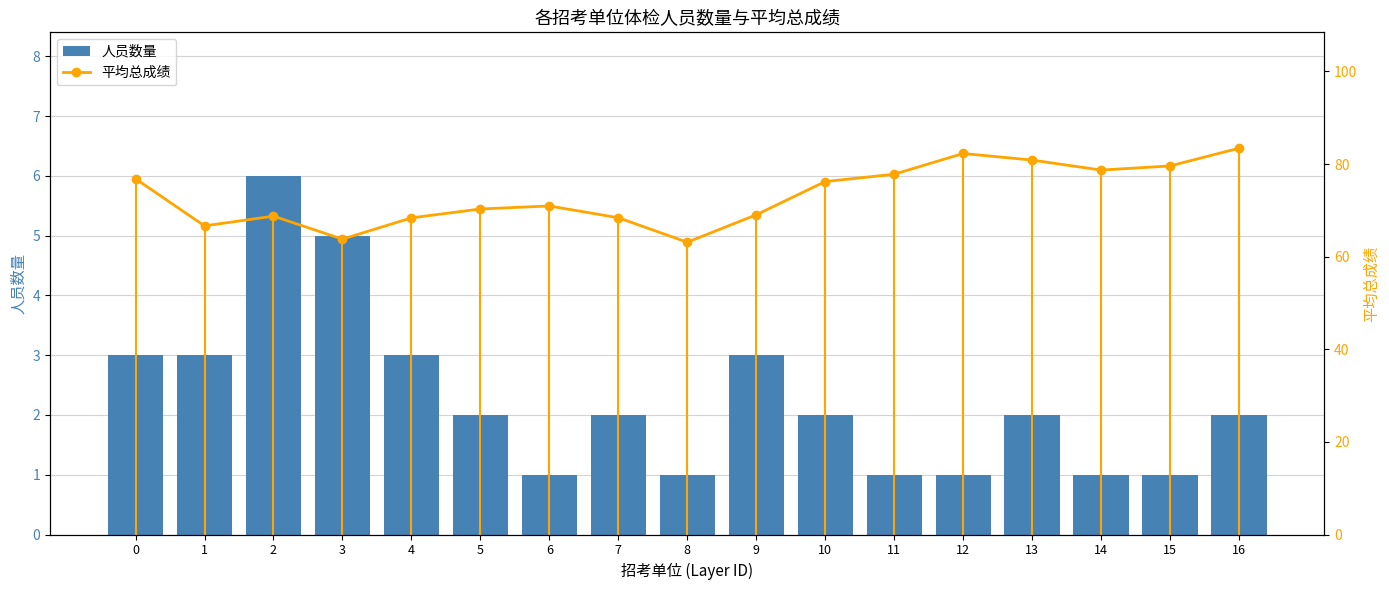

Reading right to left, transcribe all the data shown in this chart.

人员数量: 2.0	1.0	1.0	2.0	1.0	1.0	2.0	3.0	1.0	2.0	1.0	2.0	3.0	5.0	6.0	3.0	3.0
平均总成绩: 83.4	79.6	78.7	80.9	82.3	77.8	76.2	69.0	63.1	68.4	71.0	70.3	68.4	63.8	68.8	66.7	76.8